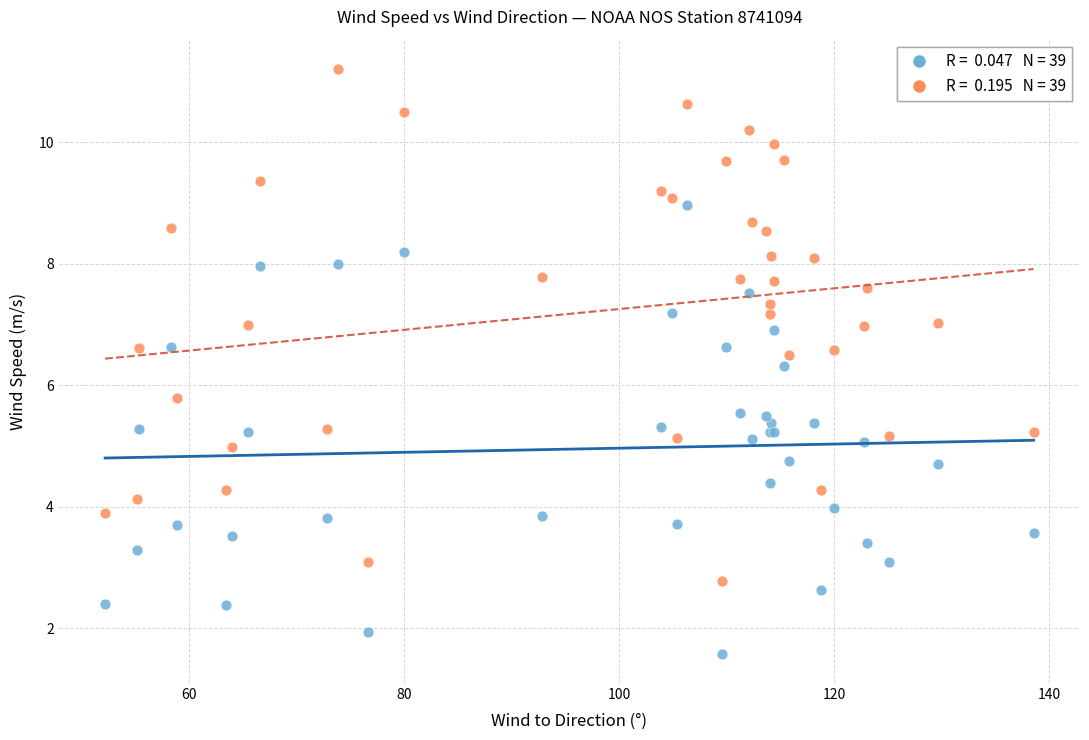

Across all series, what Y value is closest to 6?

5.8